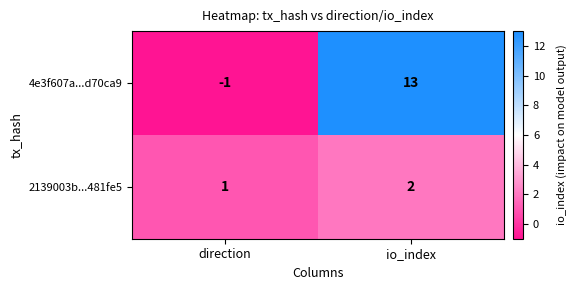

What value does the 4e3f607a...d70ca9 series have at io_index, to the nearest 10?

10